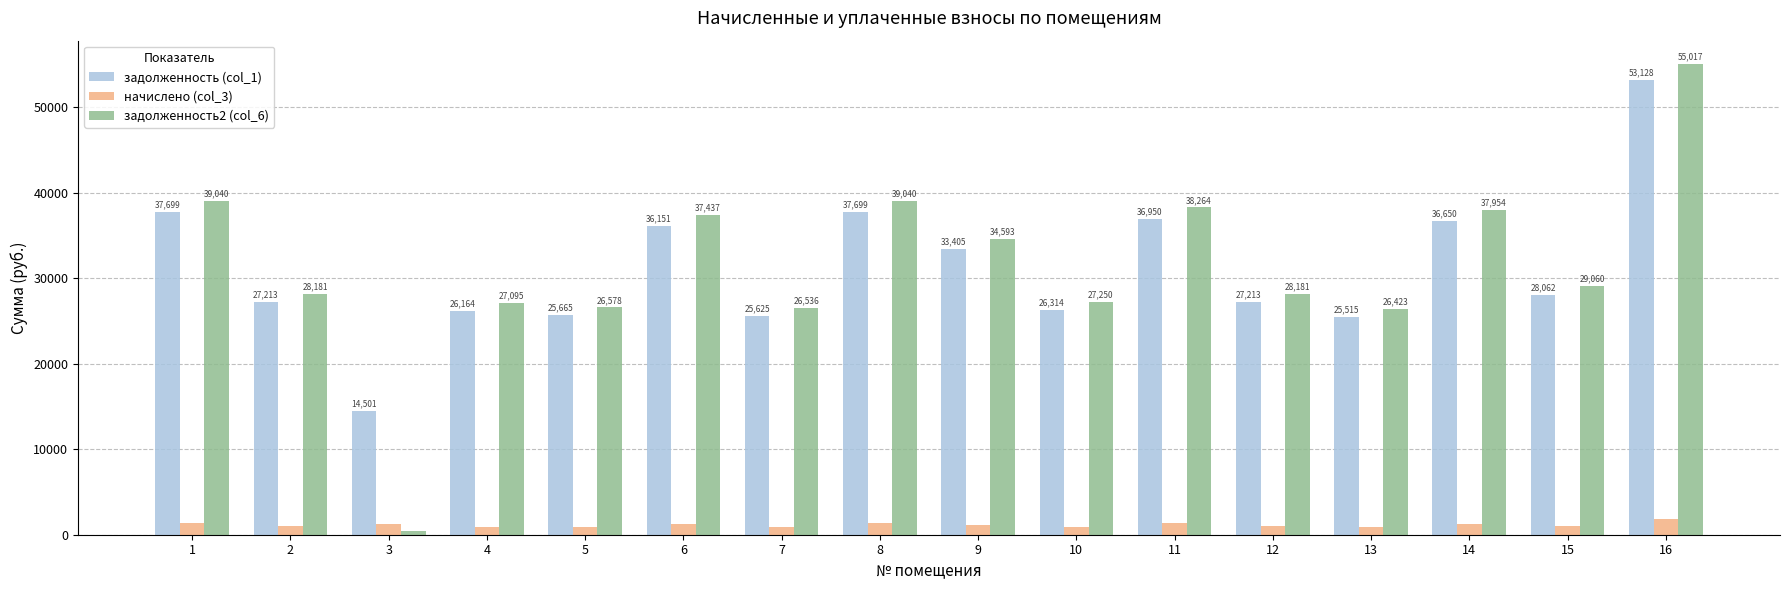

What is the difference between the maximum and minimum values in the задолженность2 (col_6) series?

54589.4